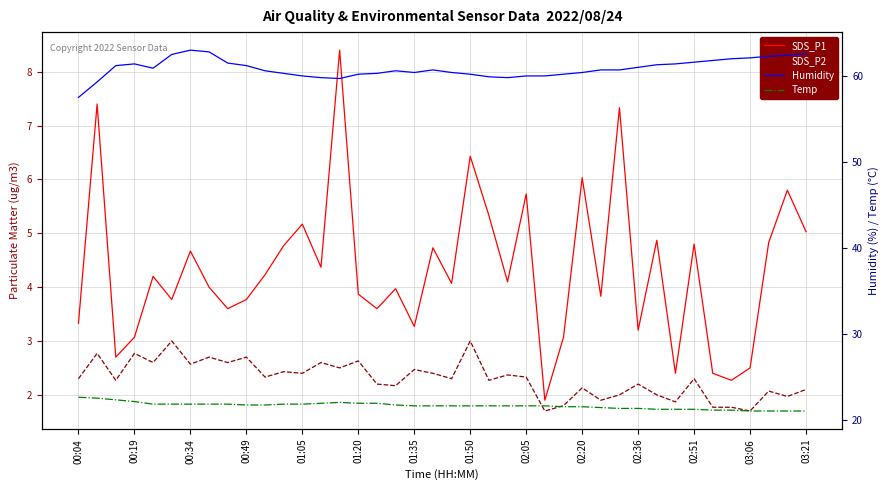

True or false: Humidity has more than 2 interior local peaks.

True